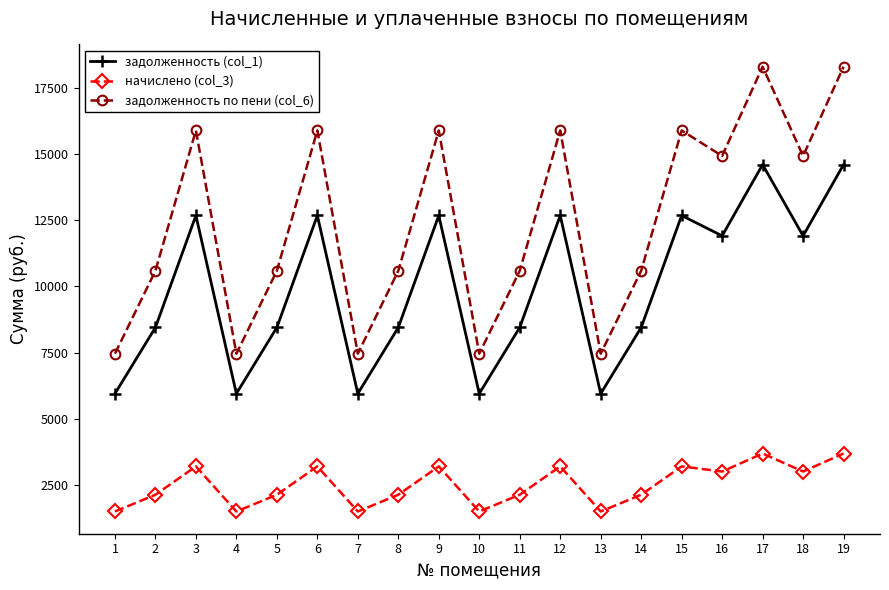

What is the value of the задолженность (col_1) point at the 6th from the left?

12672.0